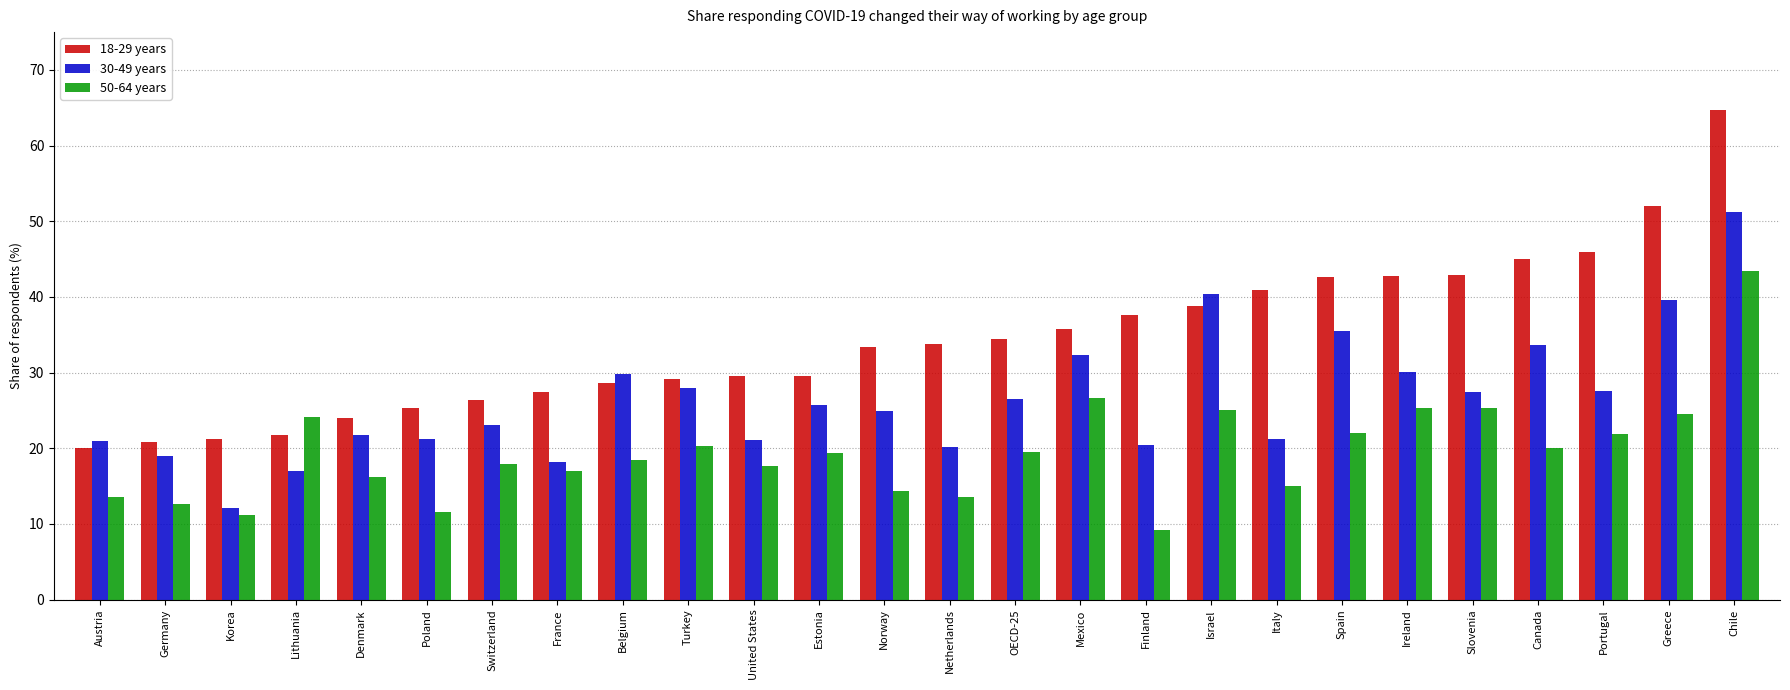

What position from the left is OECD-25?

15